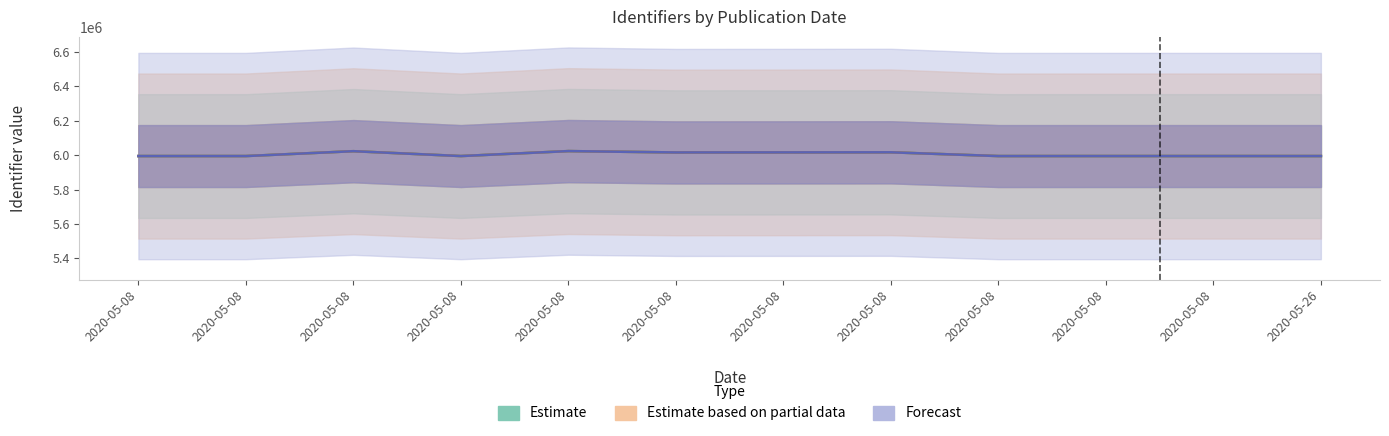

At which category does Estimate reach its first local valley?

2020-05-08